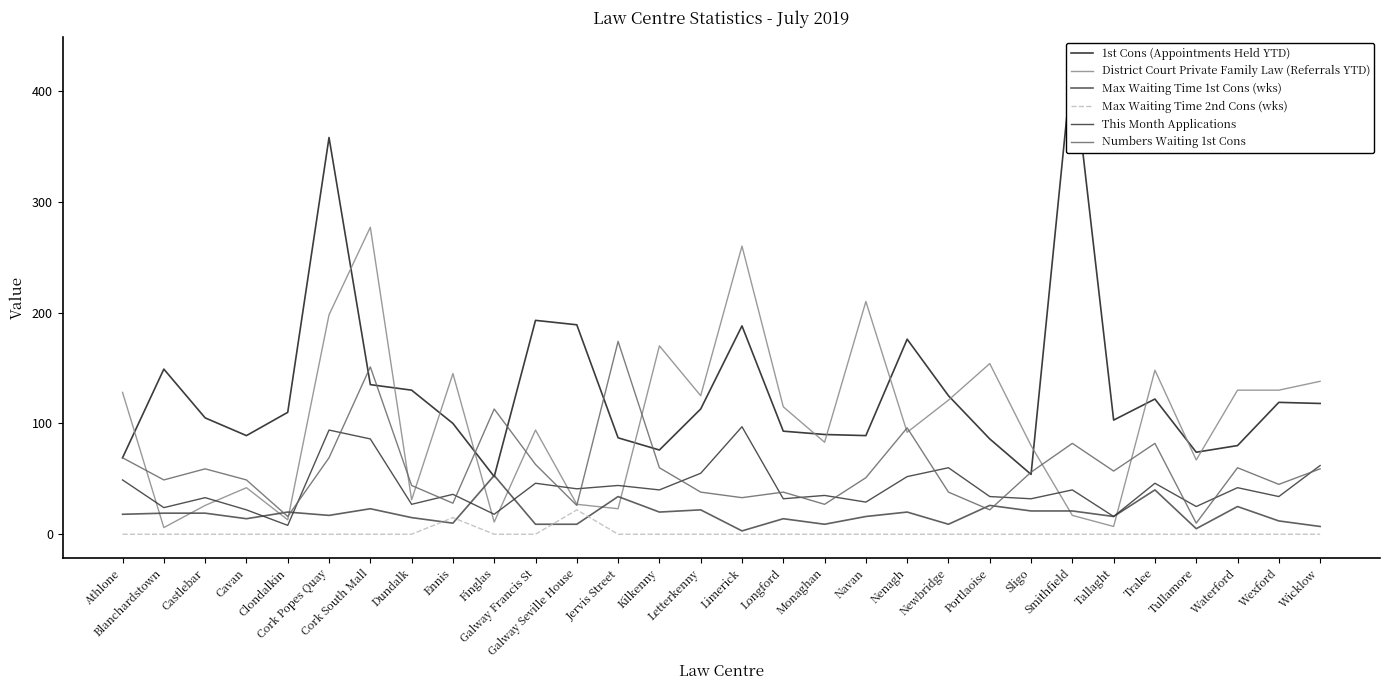

Which series ends up on top after the final intersection of Numbers Waiting 1st Cons and 1st Cons (Appointments Held YTD)?

1st Cons (Appointments Held YTD)